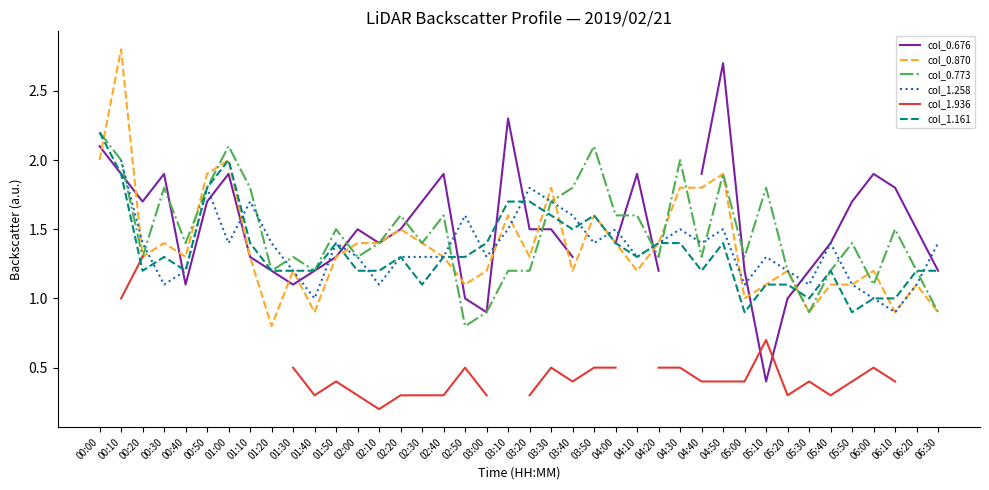

True or false: col_0.870 and col_0.676 intersect in this chart.

True